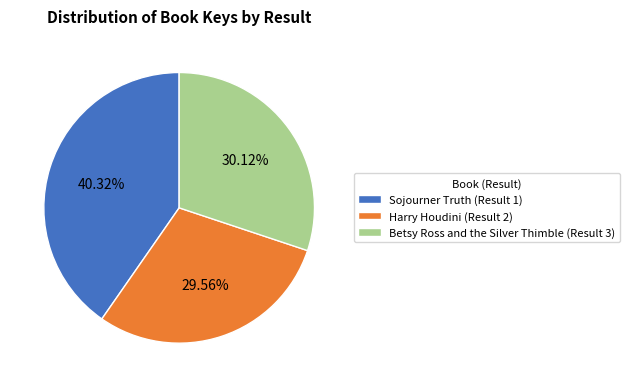

Combined, do Betsy Ross and the Silver Thimble (Result 3) and Sojourner Truth (Result 1) account for over 50%?

Yes